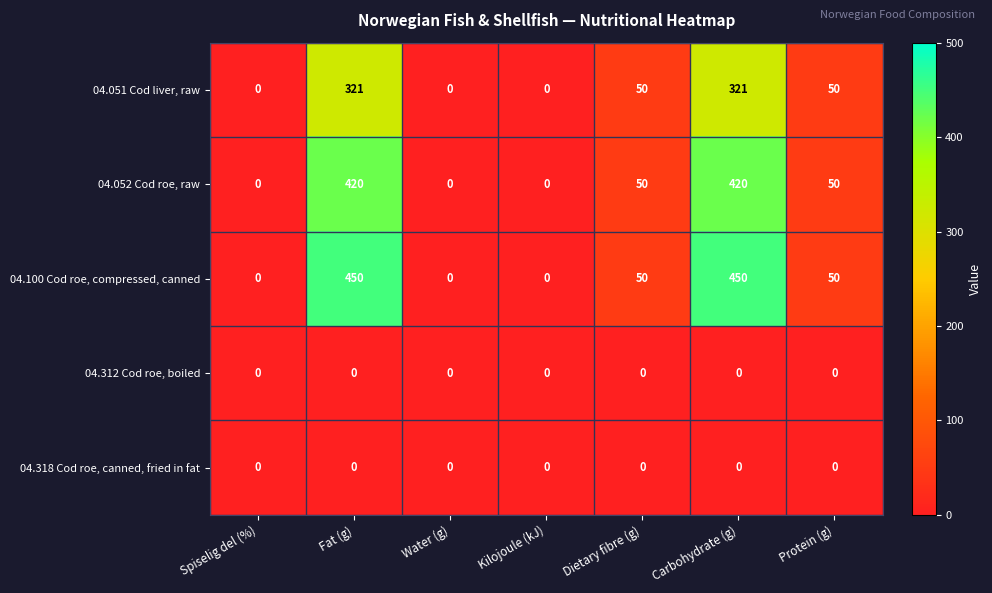

How many distinct data groups are displayed?

5